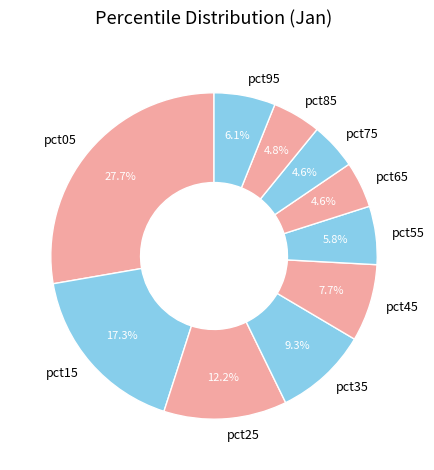

What is the largest slice in the pie chart?

pct05